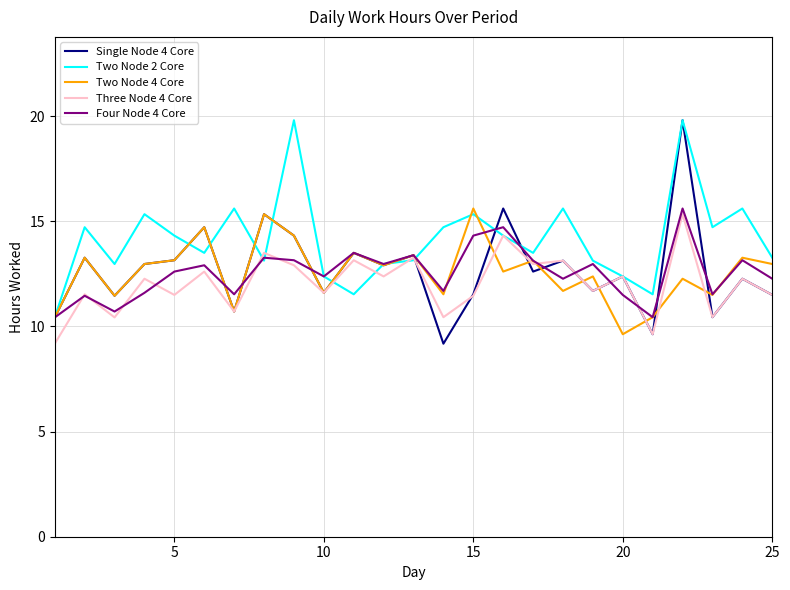

What is the maximum value for Two Node 2 Core?

19.8